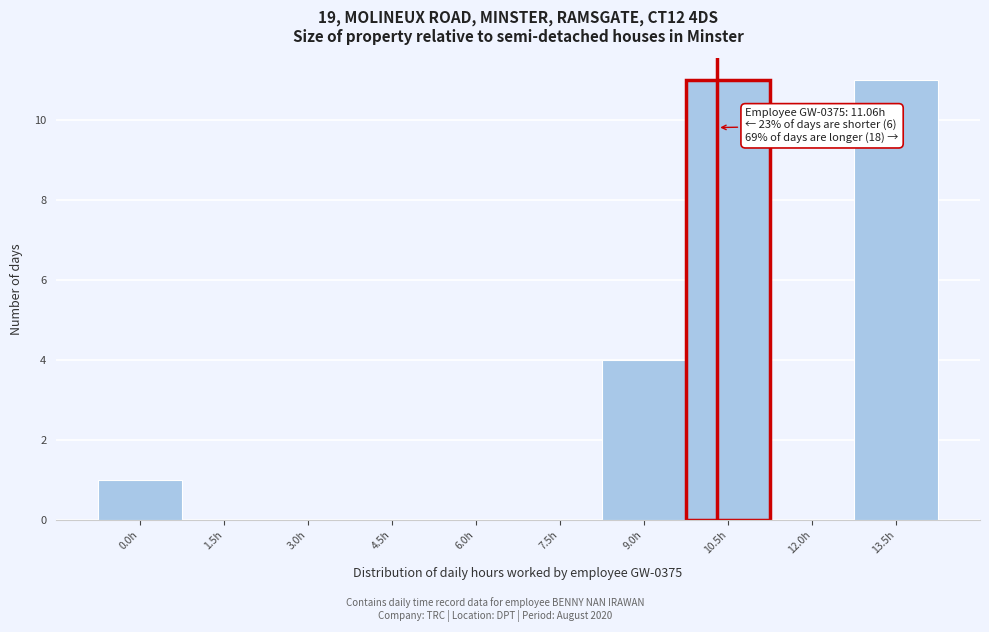

Reading left to right, what are all the values shown in this chart?

0.0h=1	1.5h=0	3.0h=0	4.5h=0	6.0h=0	7.5h=0	9.0h=4	10.5h=11	12.0h=0	13.5h=11